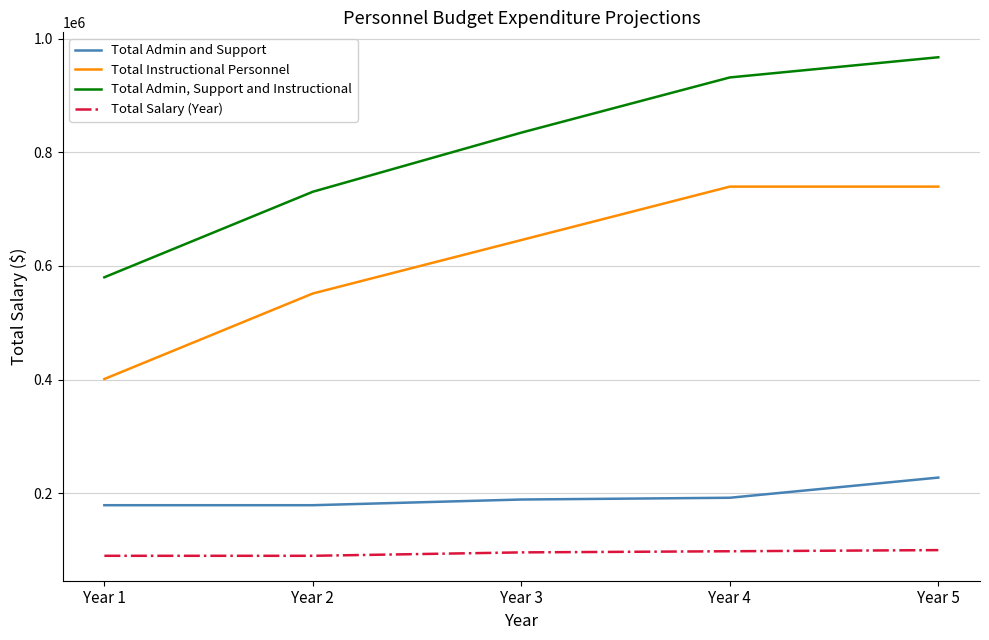

What is the sum of the Total Admin and Support values at Year 1 and Year 4?

371100